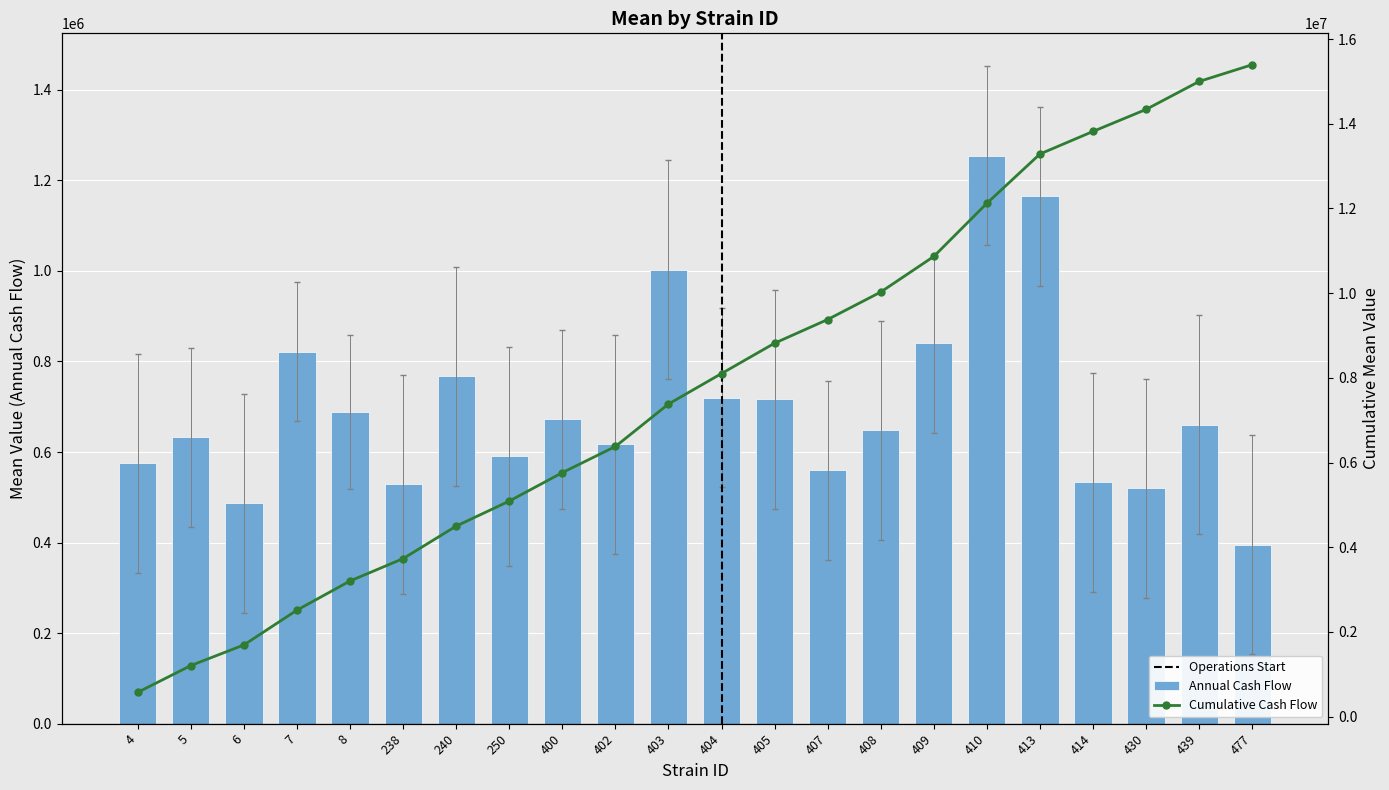

What is the change in value from 413 to 430?

-644606.6